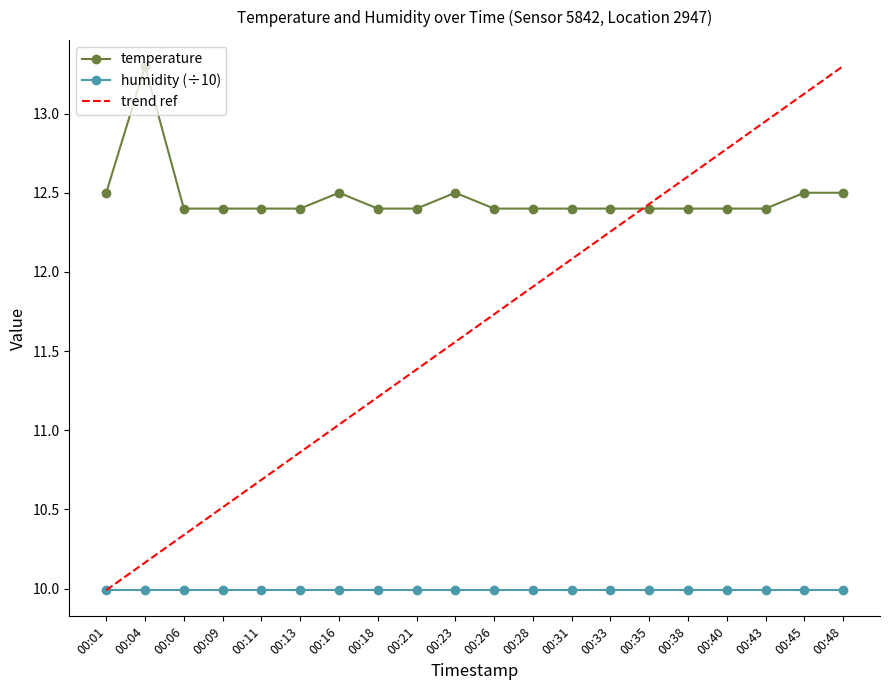

Between 00:45 and 00:06, which is larger?

00:45